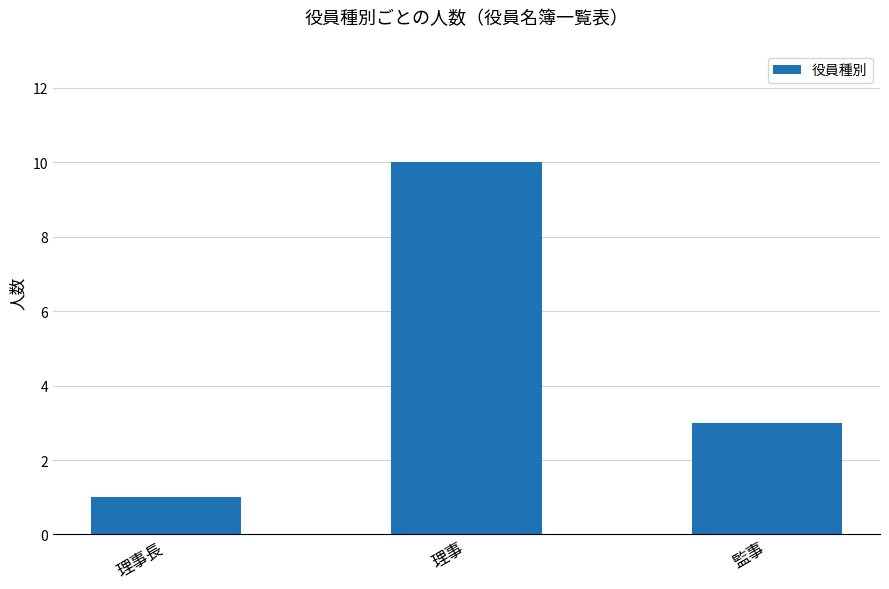

What is the sum of the values at 監事 and 理事?

13